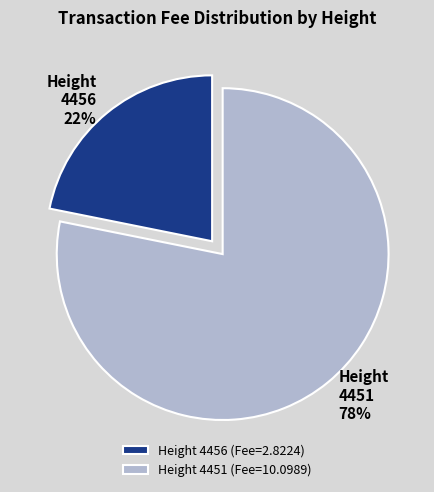

The Height 4456 slice represents 22% of the pie. True or false?

True